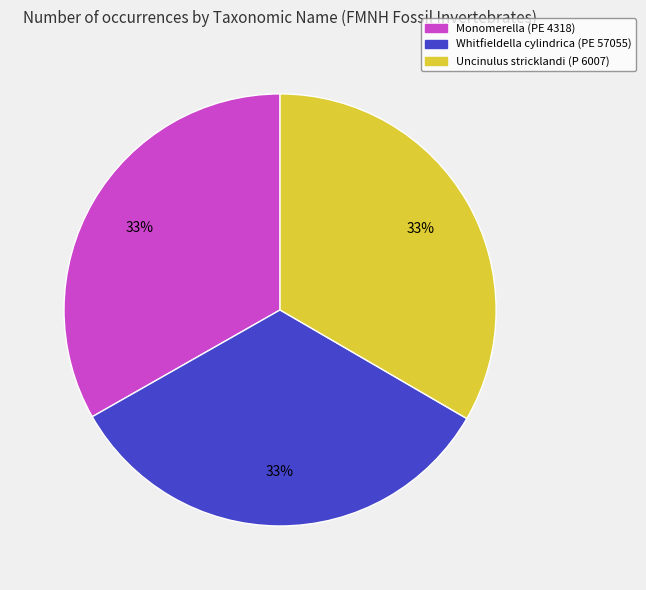

How many slices are in this pie chart?

3